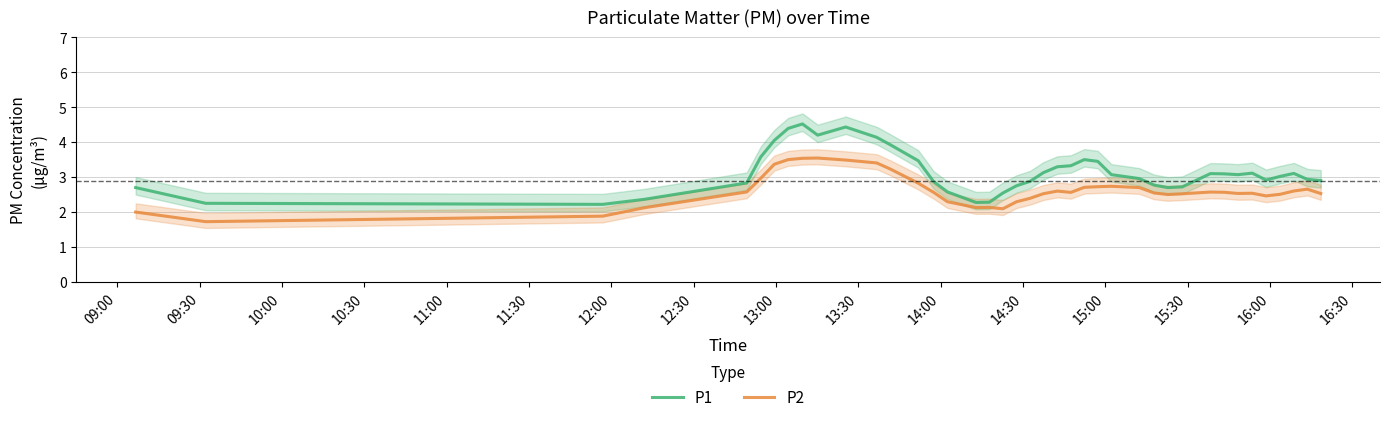

True or false: P1 and P2 intersect in this chart.

False